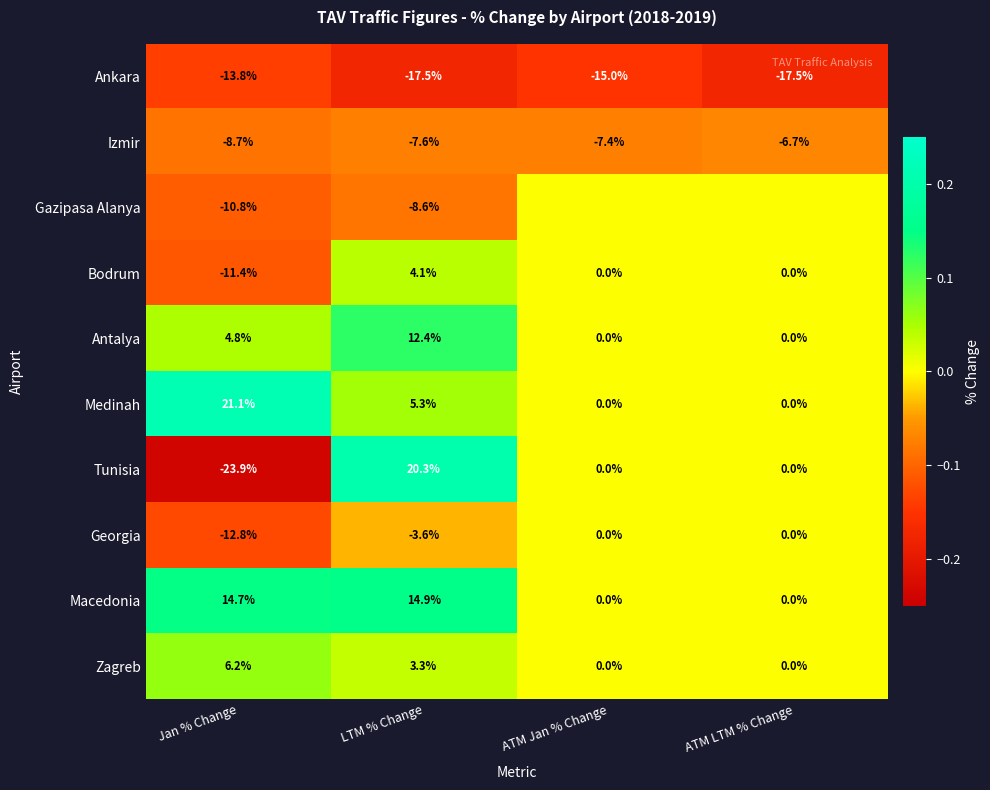

Read the Georgia value at LTM % Change.

-3.6